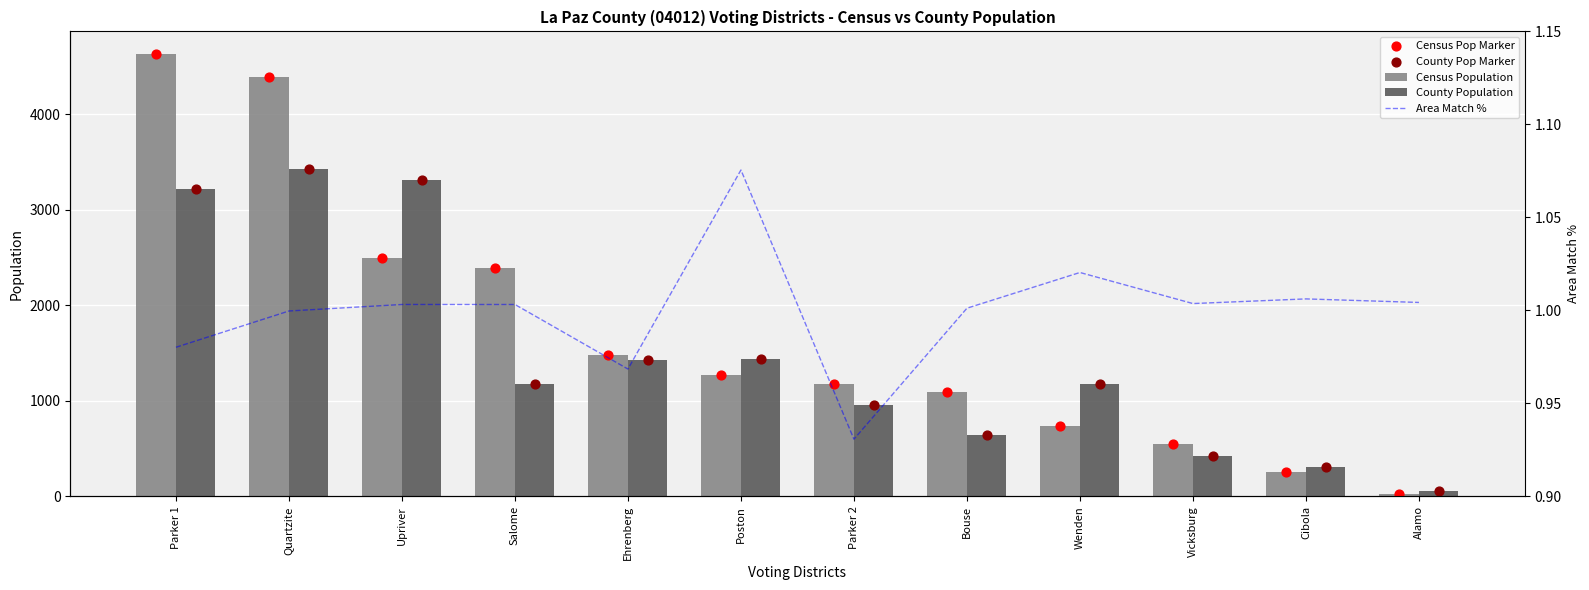

Which series has the largest Y range (max minus min)?

Census Population